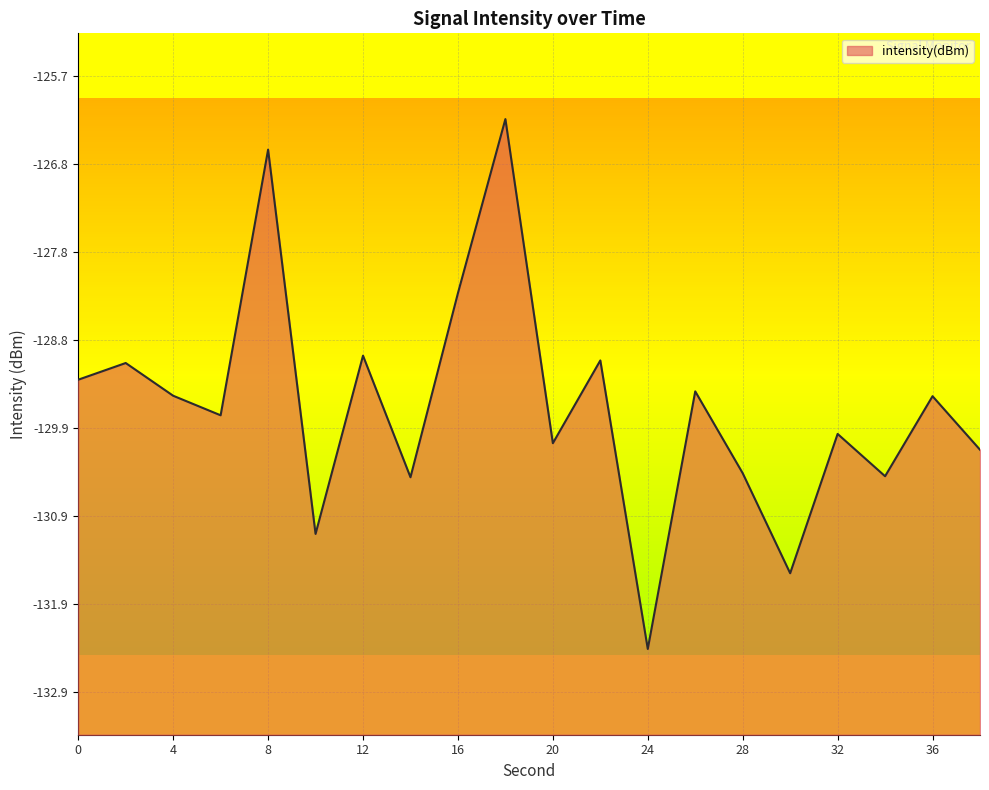

What is the greatest value displayed?

-126.2